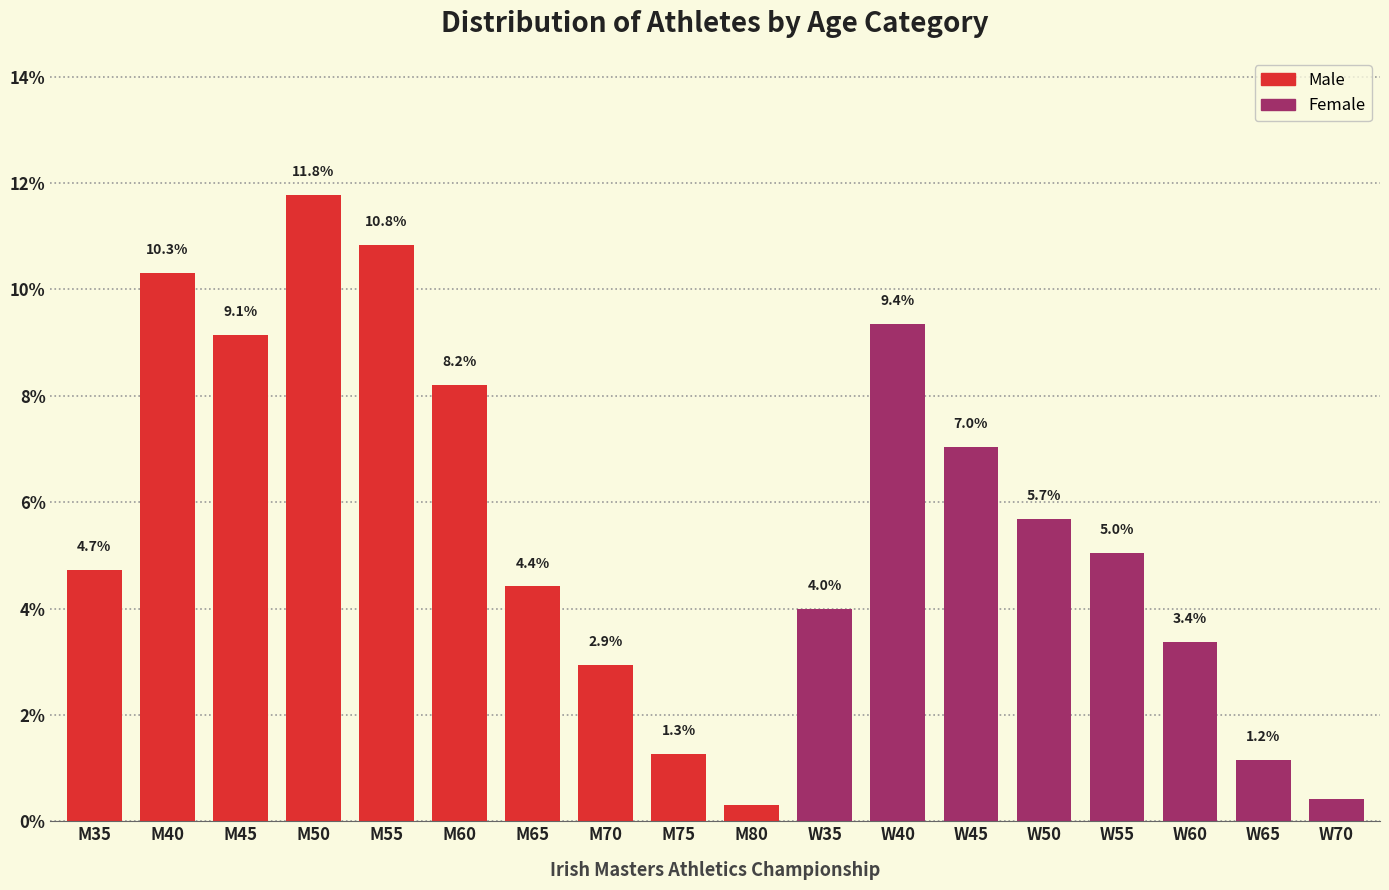

Which category has the lowest value across all series?

M80